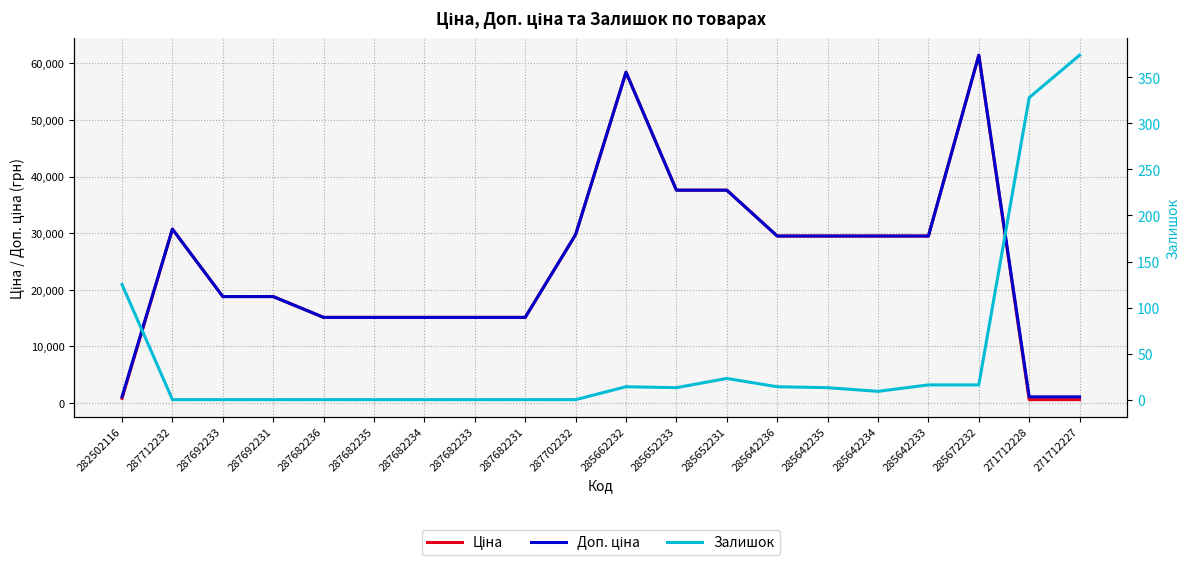

Is this an area chart (filled region under the line)?

No